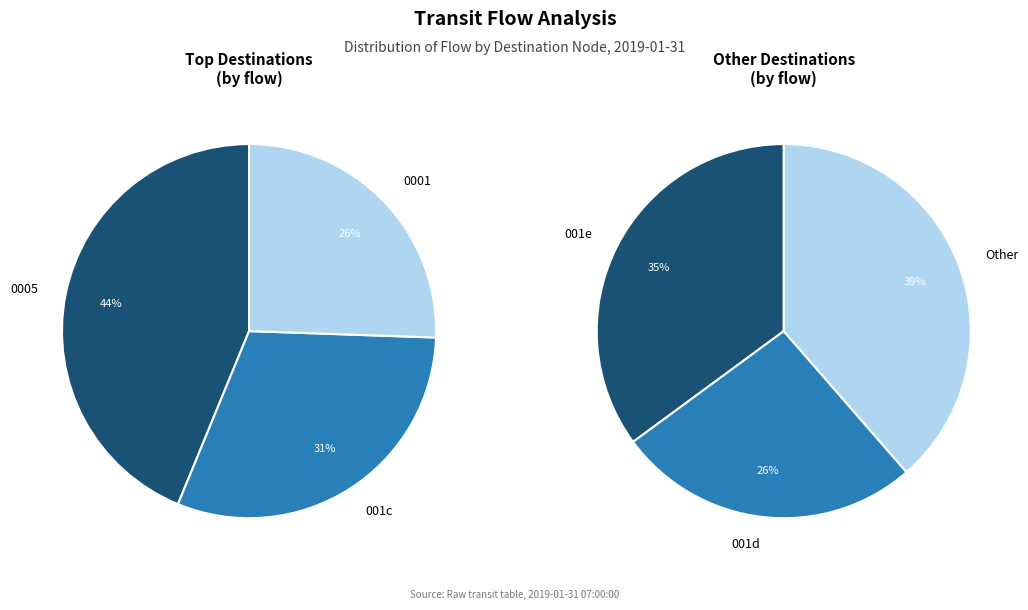

Does any single category account for the majority?

No